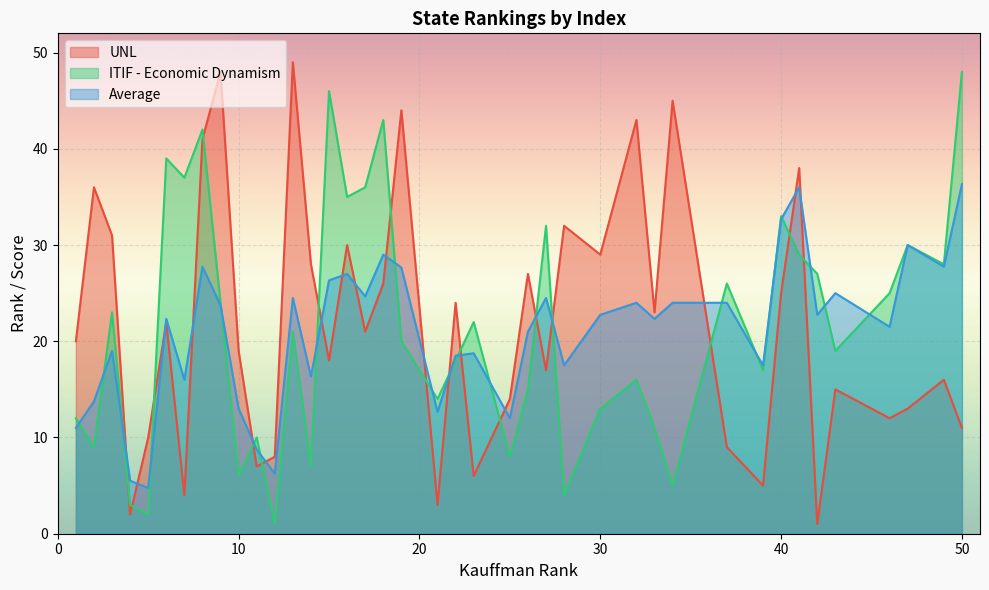

True or false: ITIF - Economic Dynamism has more than 1 points higher than both neighbors.

True